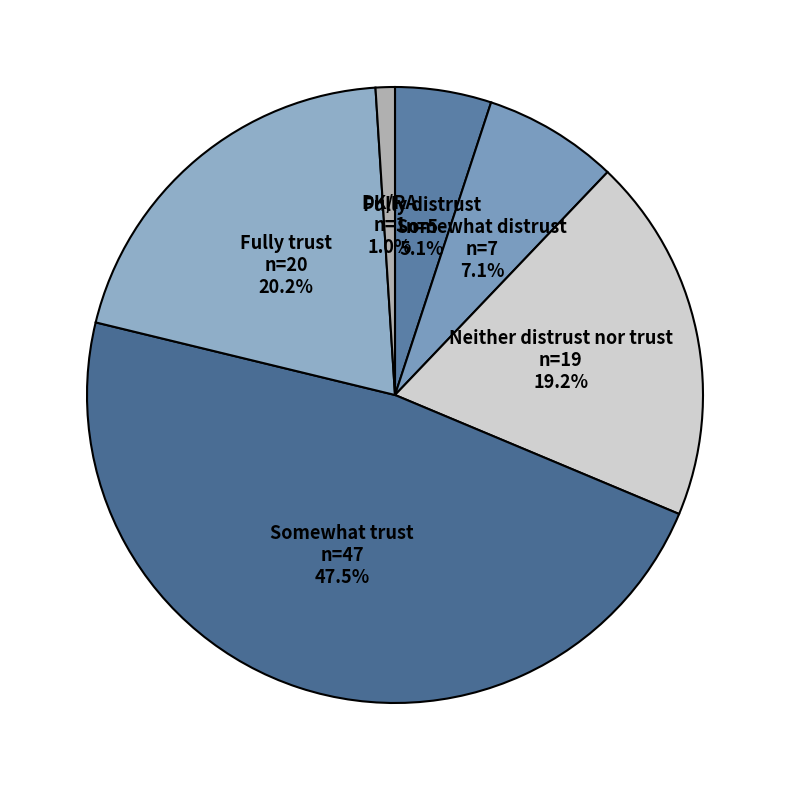

What is the total percentage of Fully trust and DK/RA?

21.2%